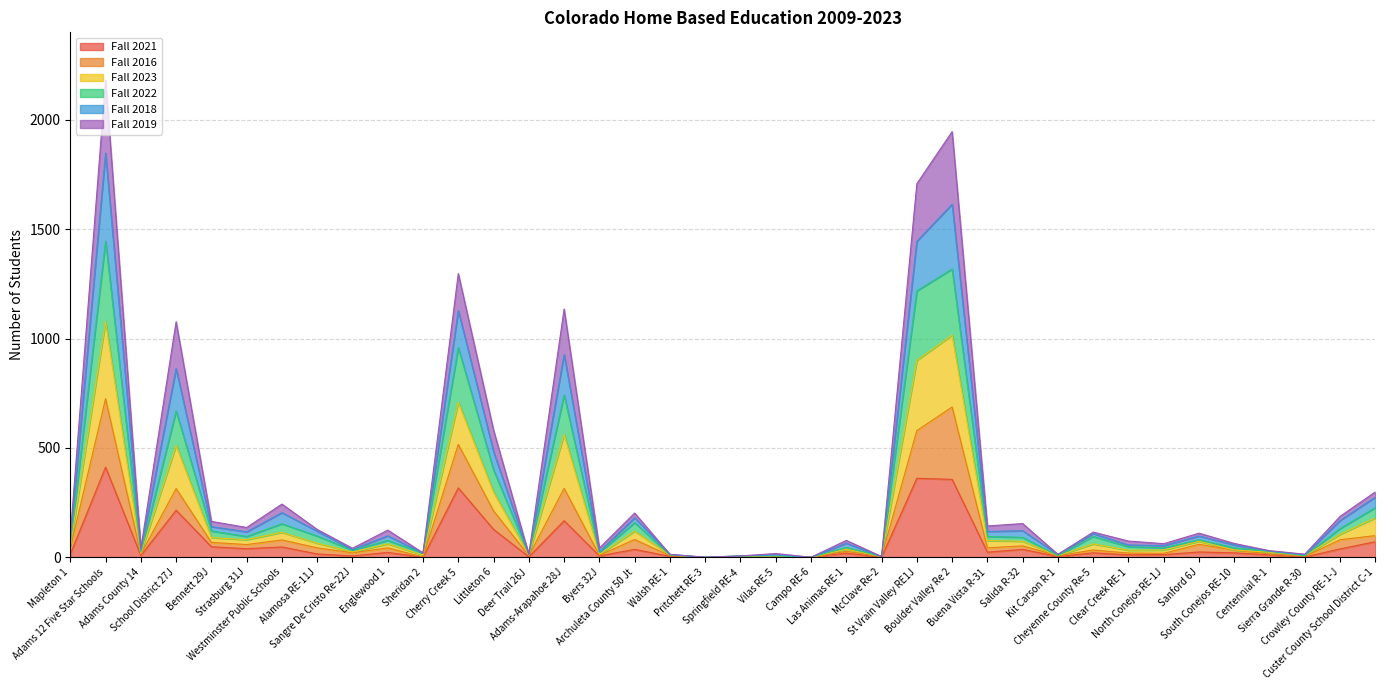

Which series changed the most between Walsh RE-1 and Sanford 6J?

Fall 2023